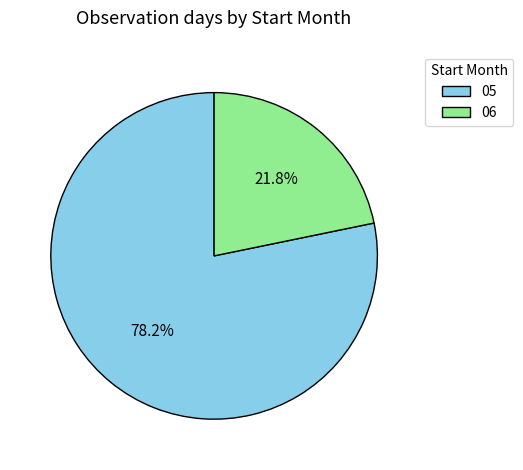

Rank the categories by value from highest to lowest.

05, 06